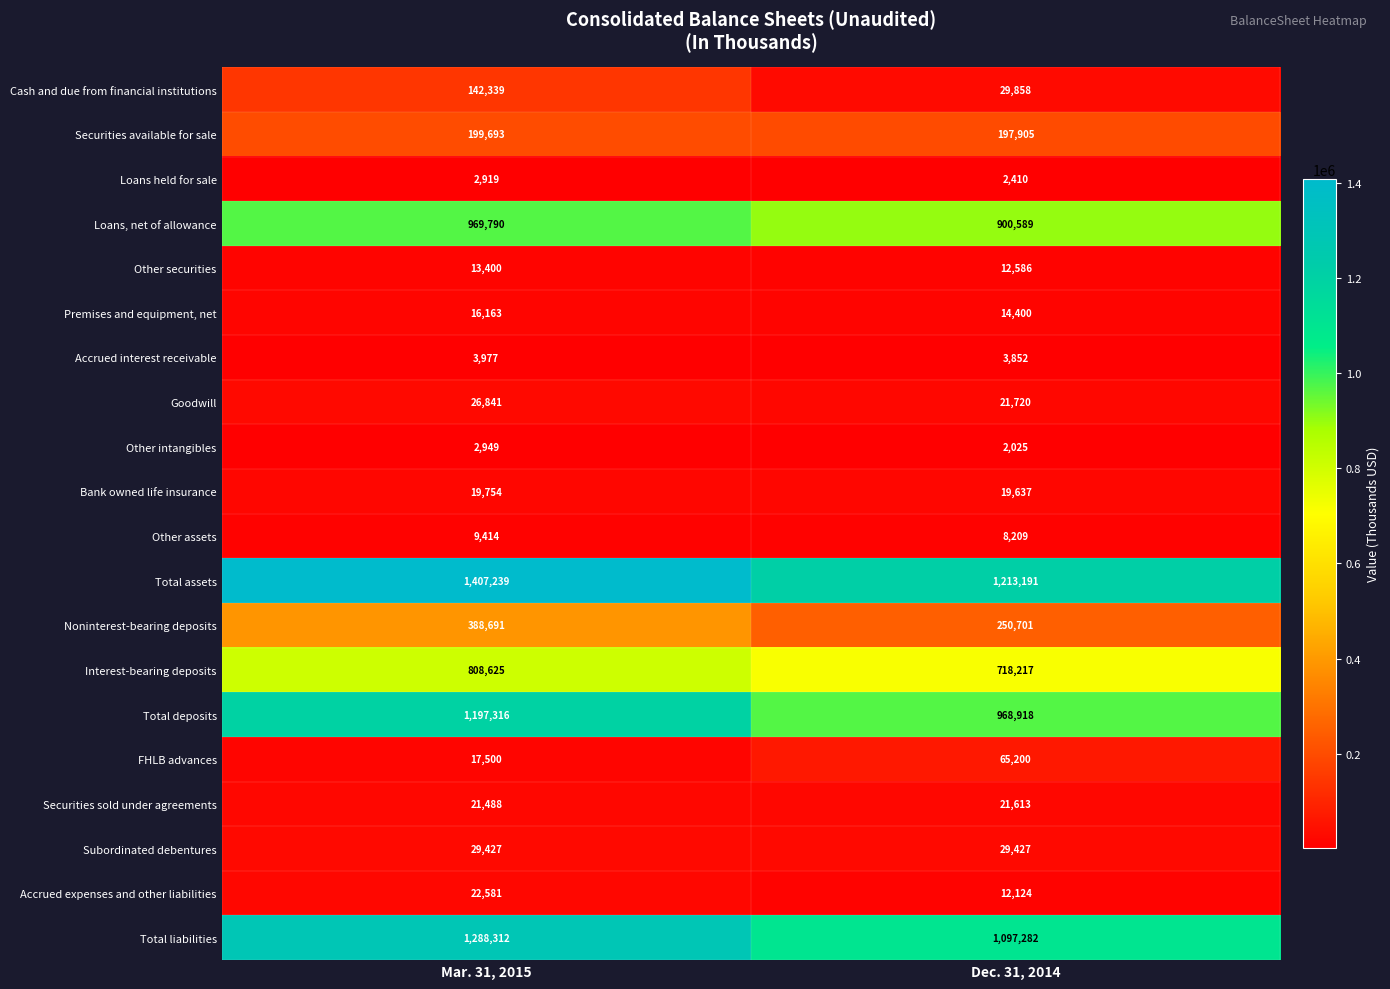

What is the maximum value shown in the chart?

1407239